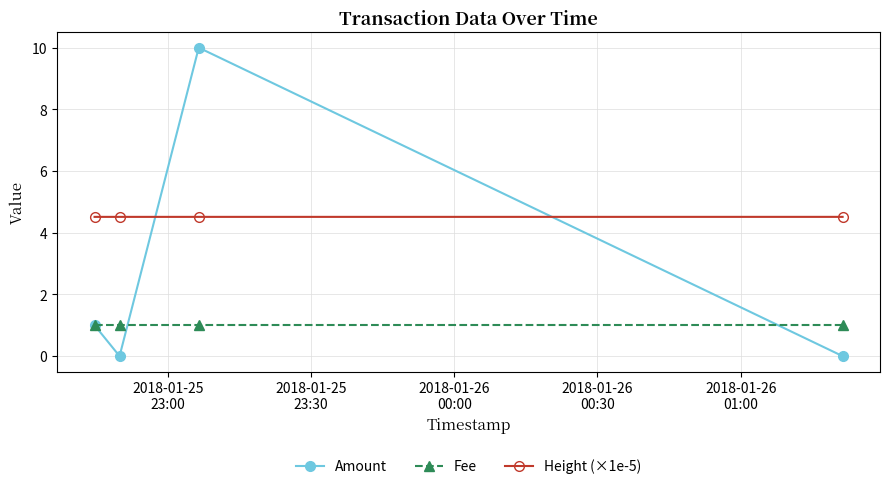

Count the number of categories in the chart.

4